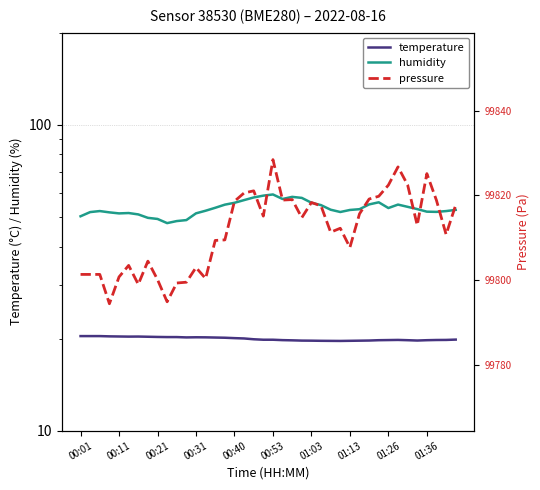

What is the value of the pressure point at the 6th from the left?

99803.4